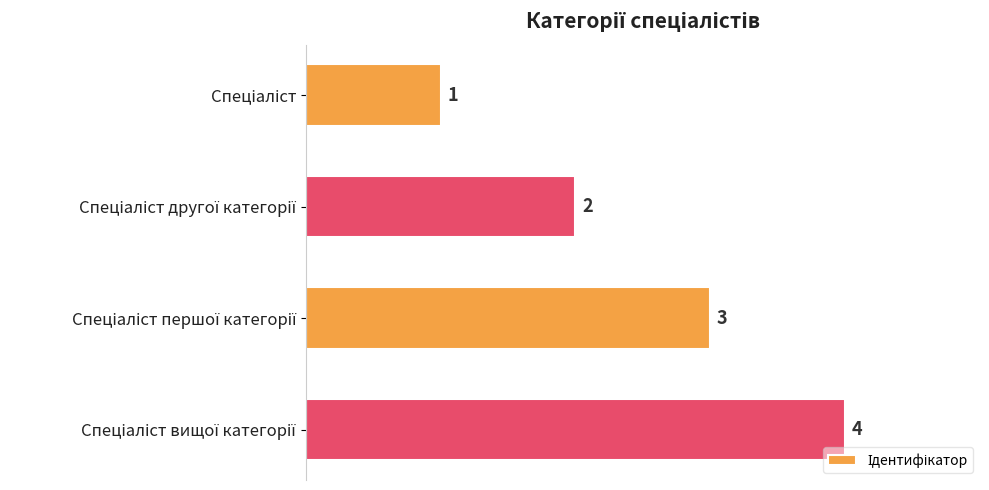

Count the values in the range 2 to 4.

3